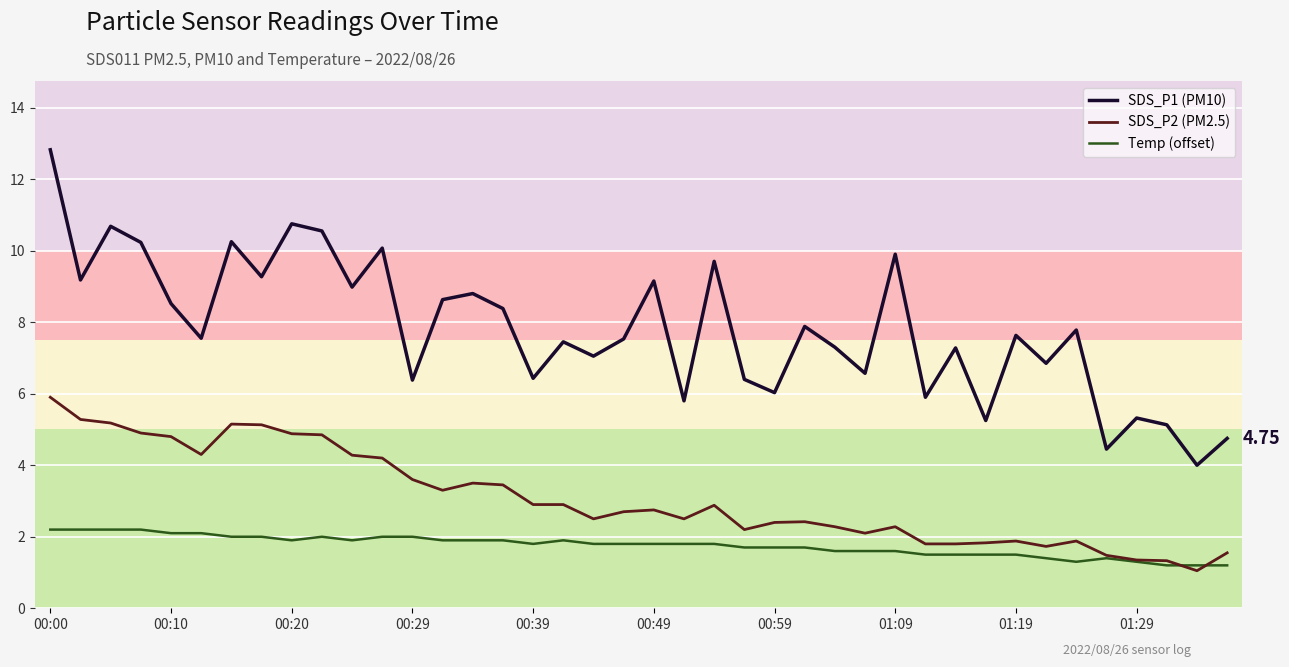

Rank the series by their average value, from highest to lowest.

SDS_P1 (PM10), SDS_P2 (PM2.5), Temp (offset)